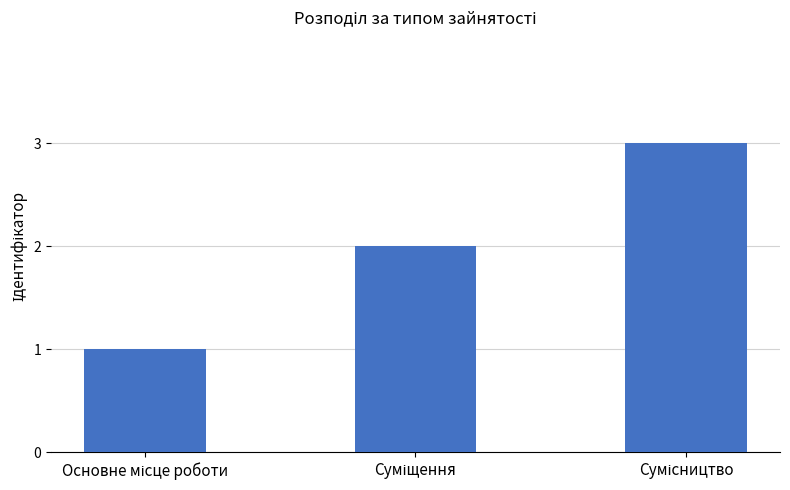

How many categories are shown in the chart?

3